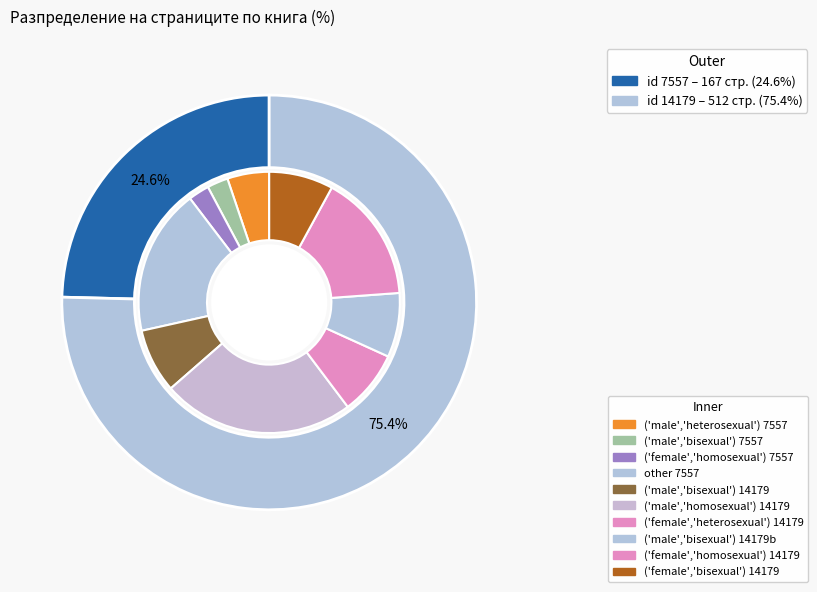

How many slices are in this pie chart?

2